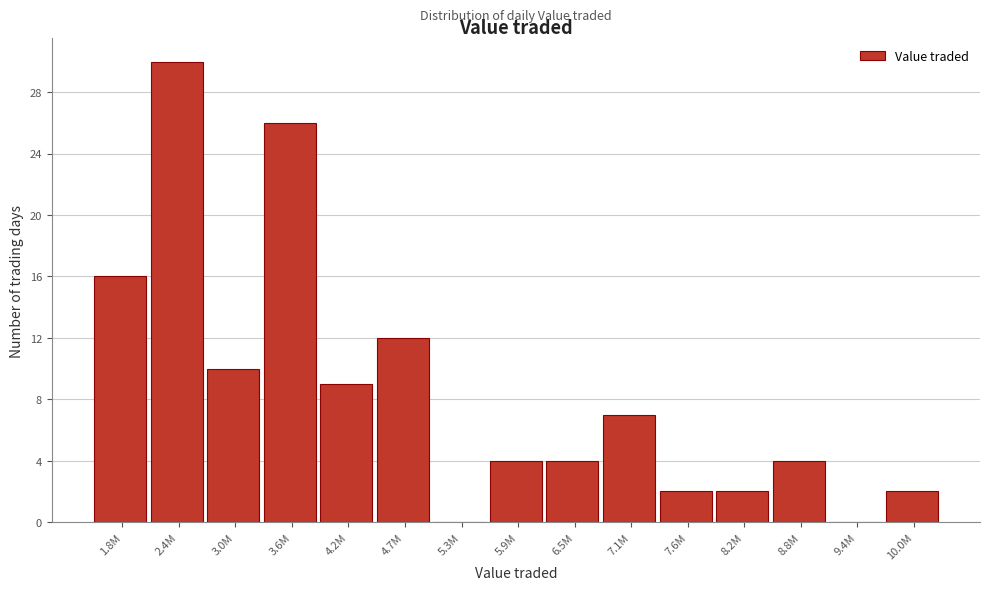

Reading left to right, list all the values displayed in this chart.

1.8M=16	2.4M=30	3.0M=10	3.6M=26	4.2M=9	4.7M=12	5.3M=0	5.9M=4	6.5M=4	7.1M=7	7.6M=2	8.2M=2	8.8M=4	9.4M=0	10.0M=2